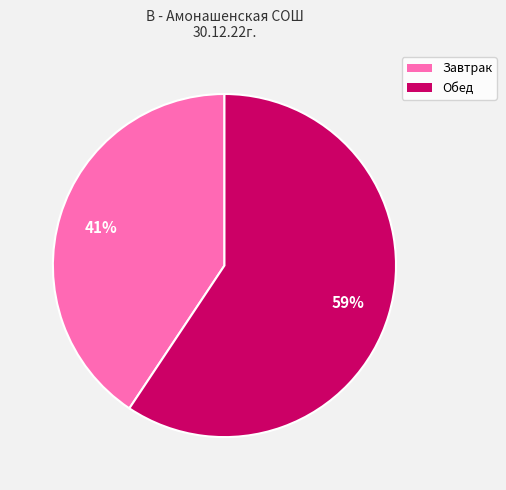

Rank the categories by value from lowest to highest.

Завтрак, Обед